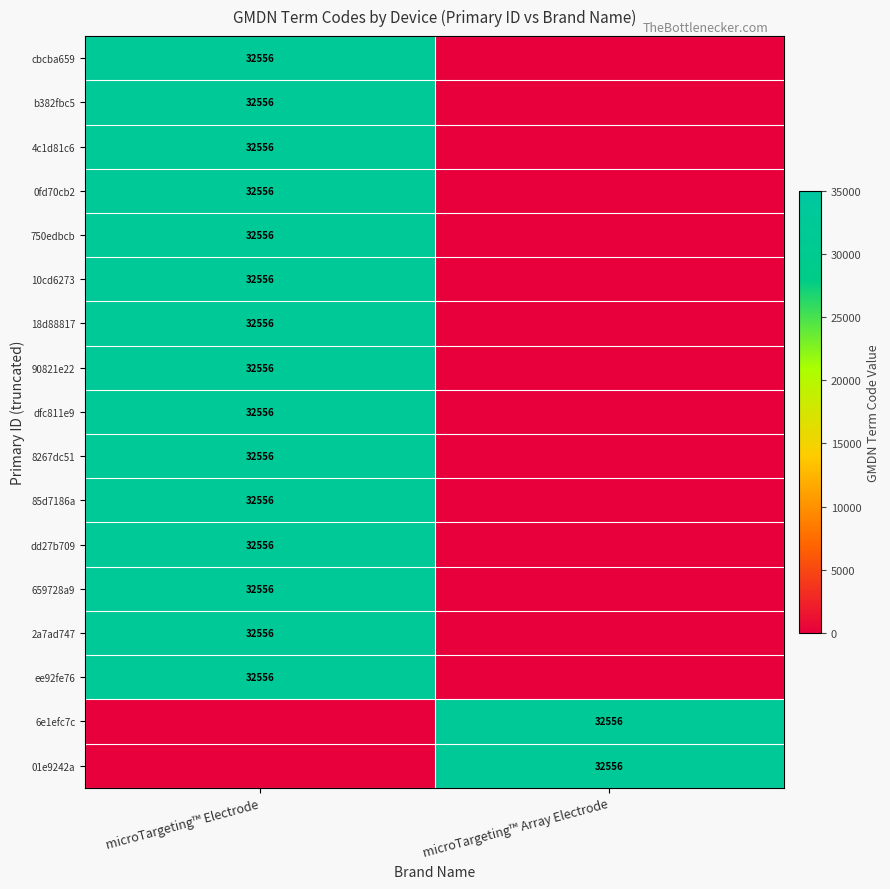

The 750edbcb series shows 47349 at microTargeting™ Electrode. True or false?

False